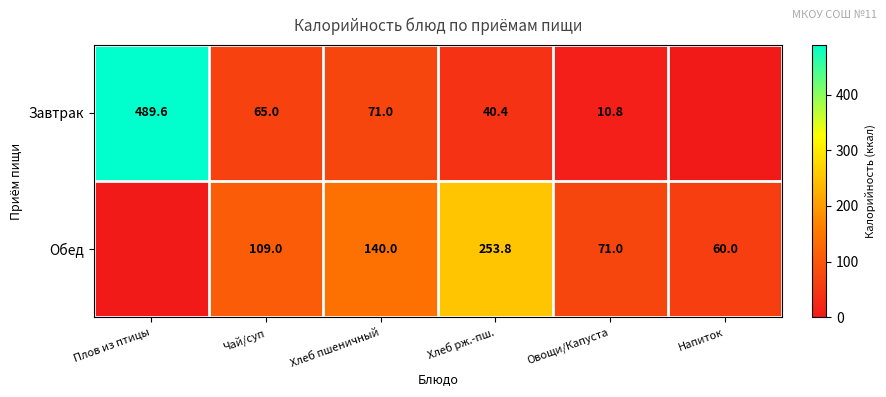

What is the difference between the Завтрак values at Плов из птицы and Хлеб пшеничный?

418.6